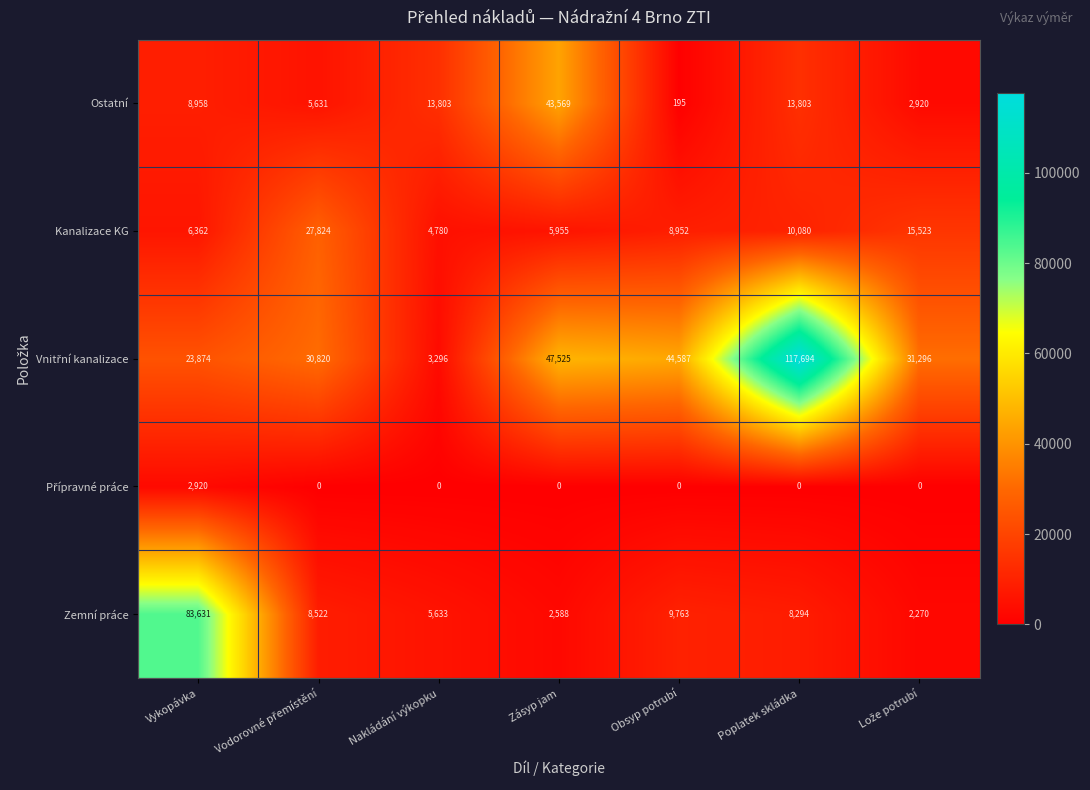

At which category is the sum across all series the highest?

Poplatek skládka